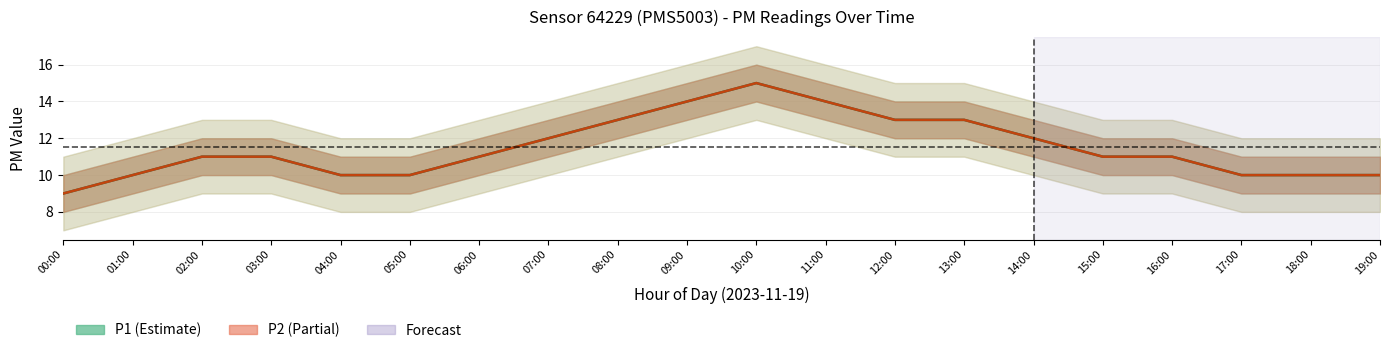

Which category has the highest value across all series?

10:00